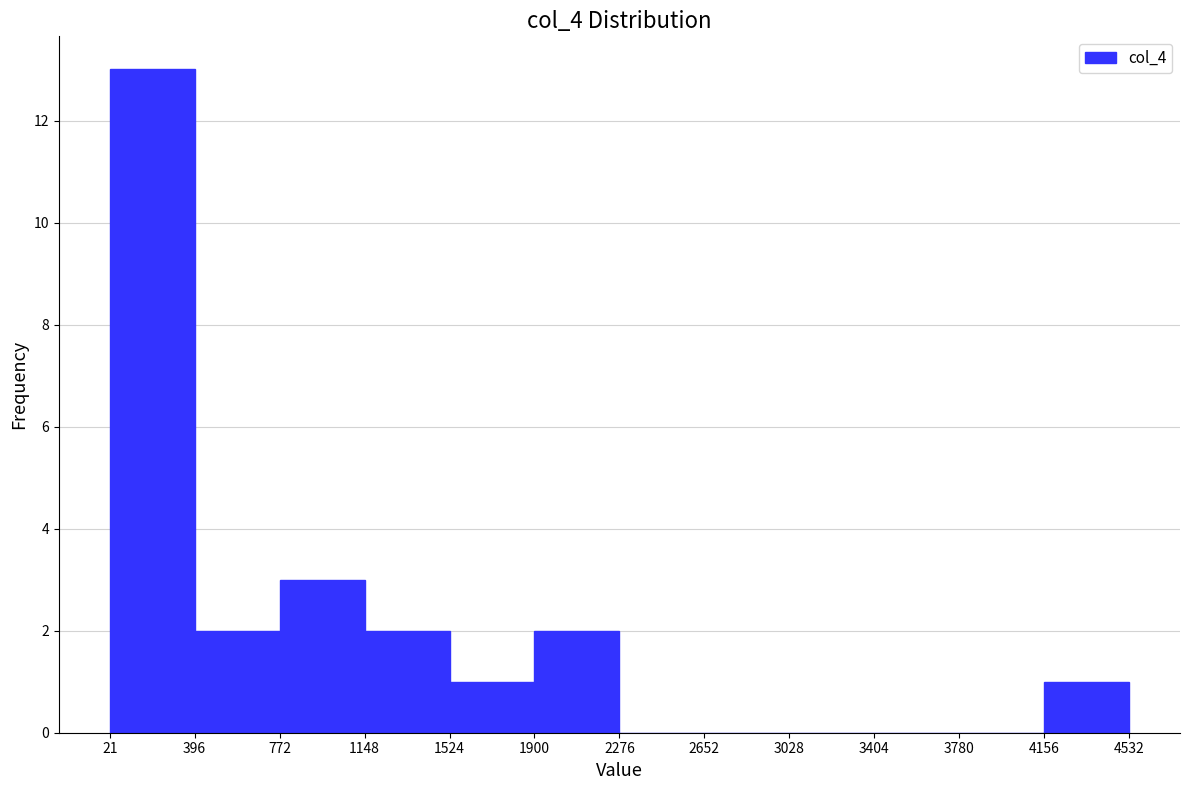

How tall is the bar that spans 4156 to 4532 on the x-axis? The values are not printed on the chart, so give them approximately, as read against the axis.

1